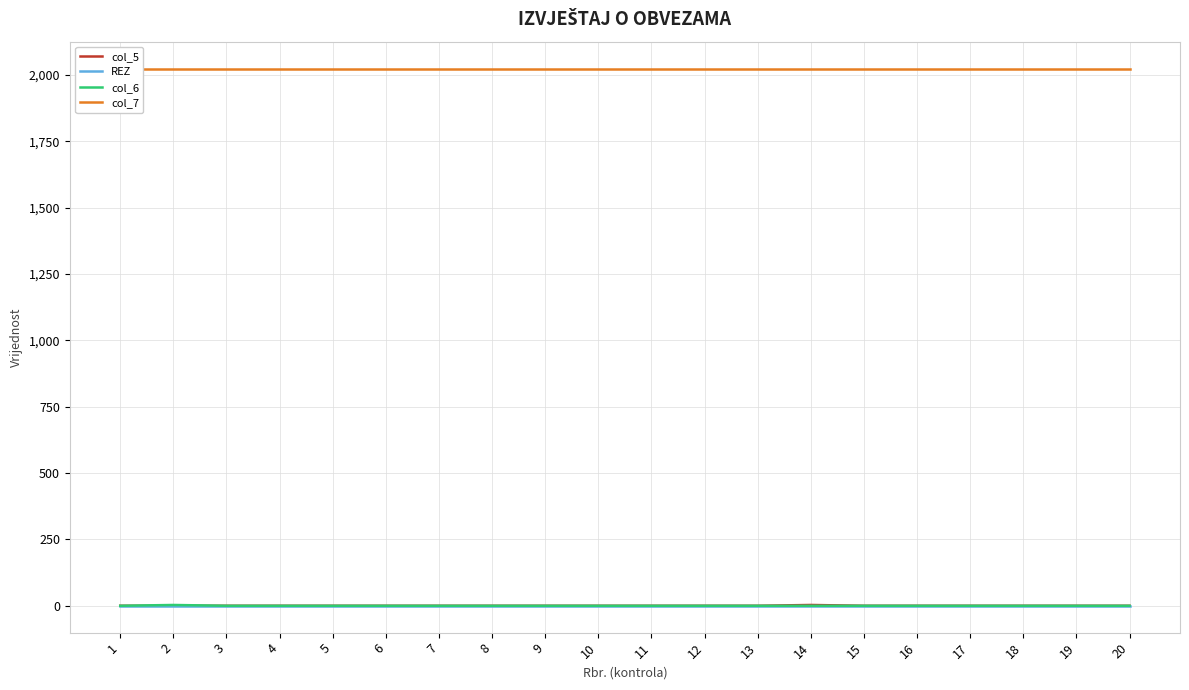

At which label does col_5 reach its peak?

14